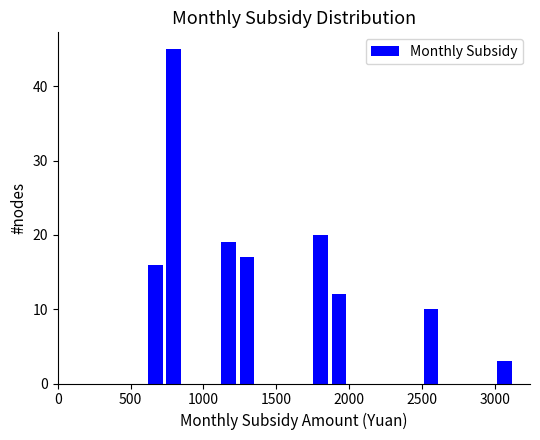

Read against the x-axis, roughly where is the centre of the tallest bar?

800